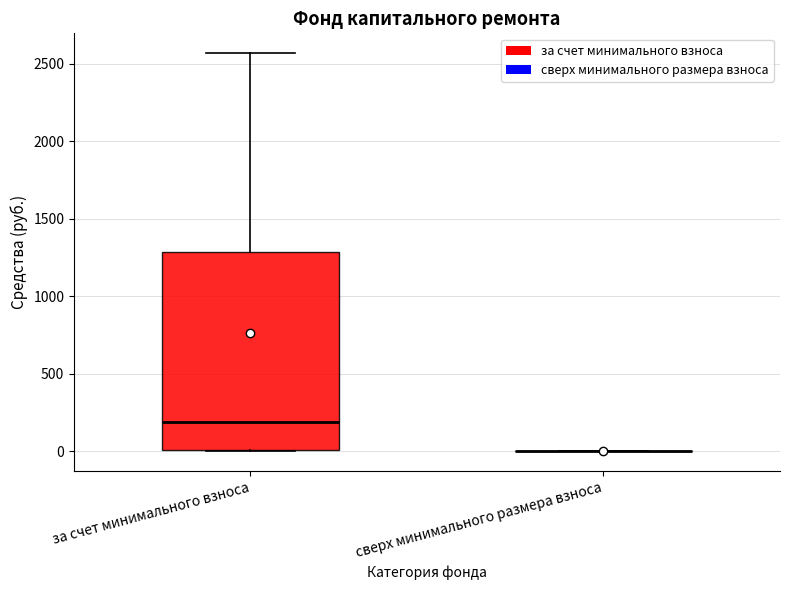

Which box is the tallest, from its lower edge to its upper edge?

за счет минимального взноса